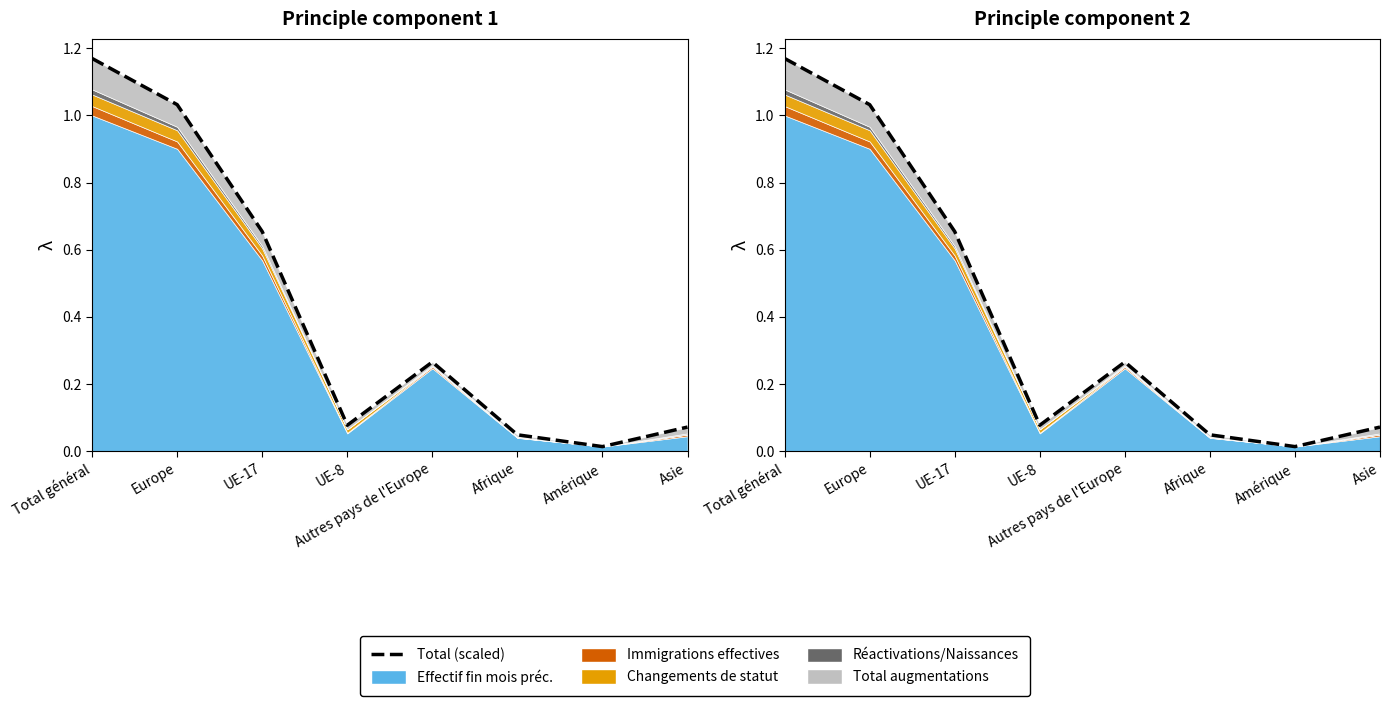

The value at Asie is 0.1. True or false?

False